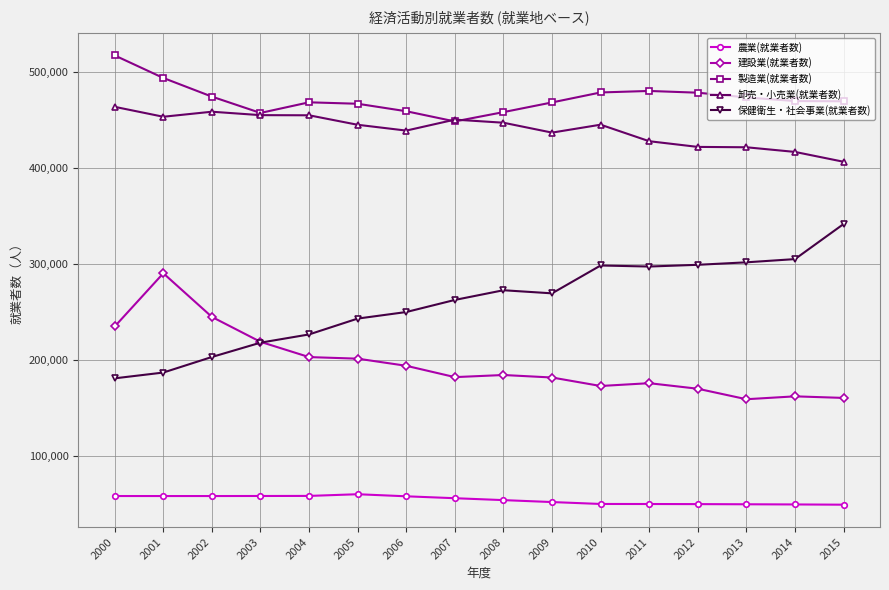

Is the value of 保健衛生・社会事業(就業者数) at 2002 greater than the value of 建設業(就業者数) at 2000?

No